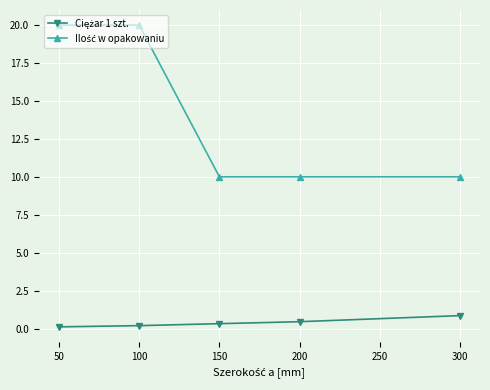

How many series are shown in this chart?

2